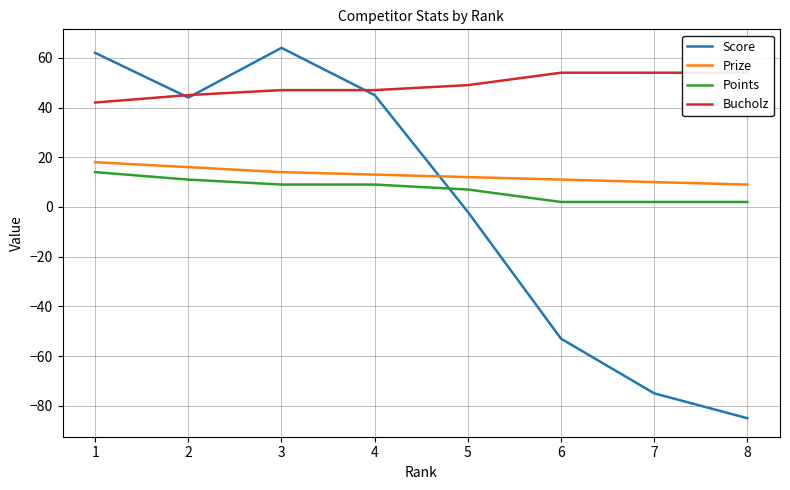

True or false: Prize and Bucholz intersect in this chart.

False